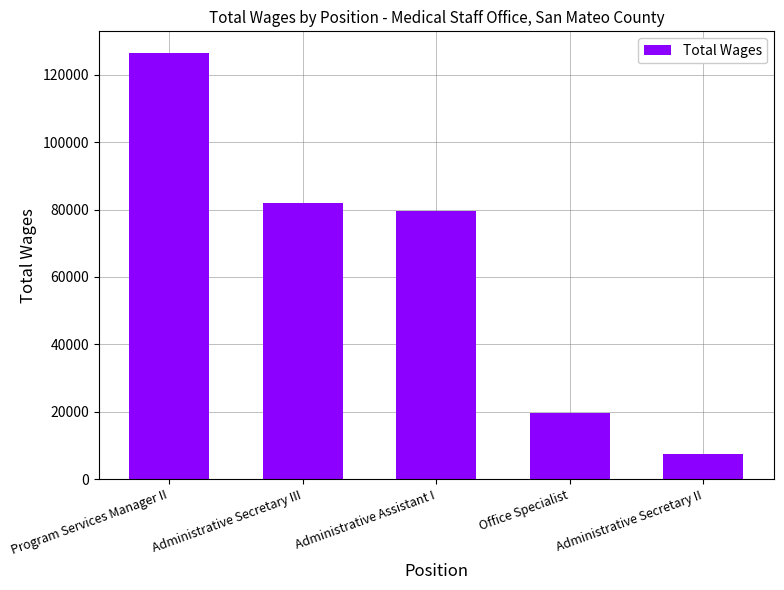

Which category has the highest value across all series?

Program Services Manager II